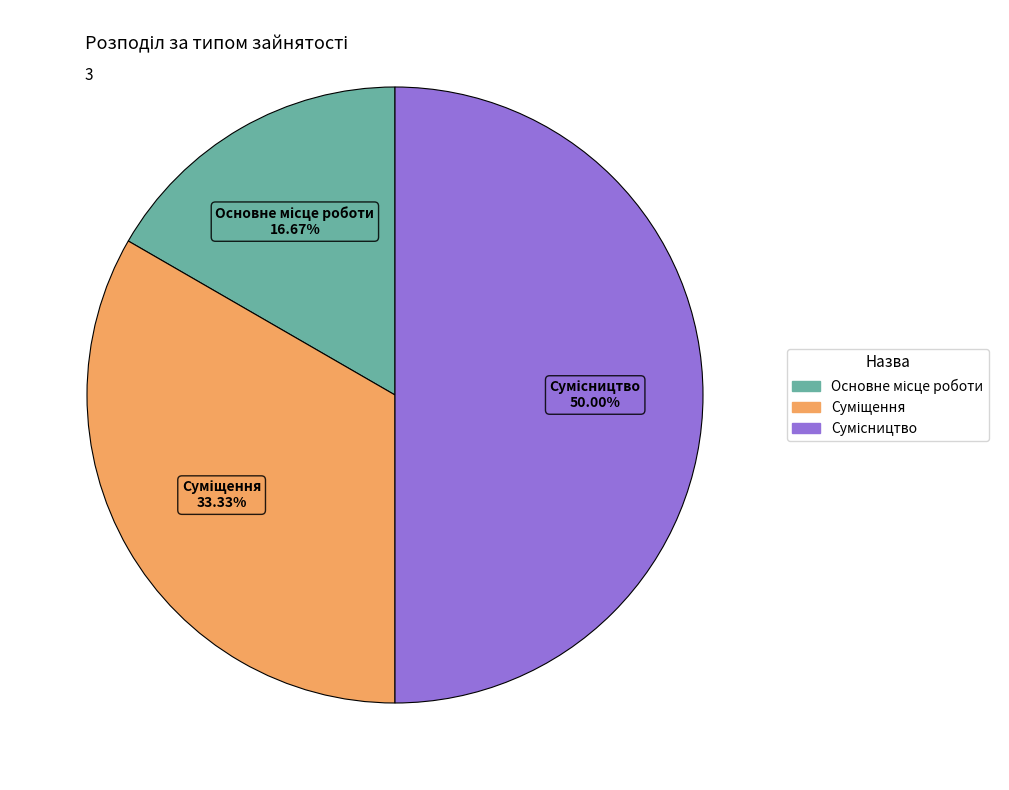

Count the number of slices in the pie.

3